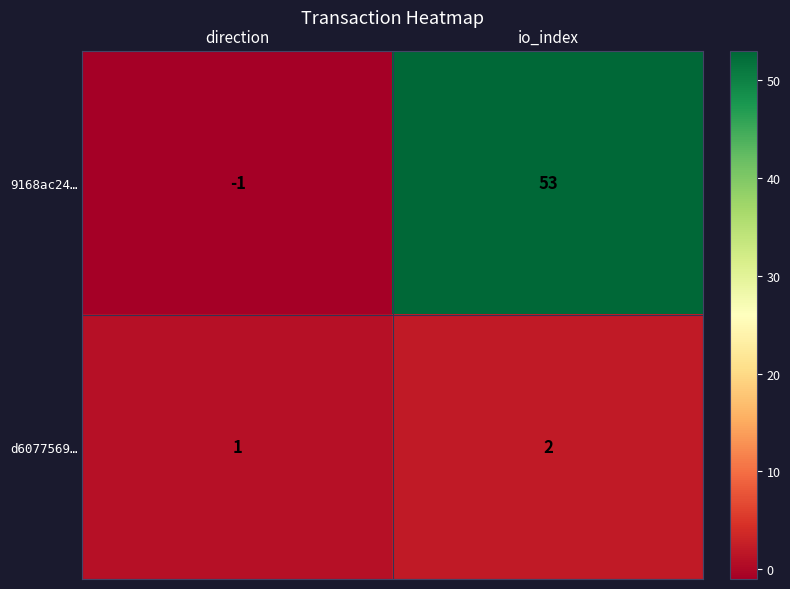

List the series in order of their peak value, lowest first.

d6077569…, 9168ac24…